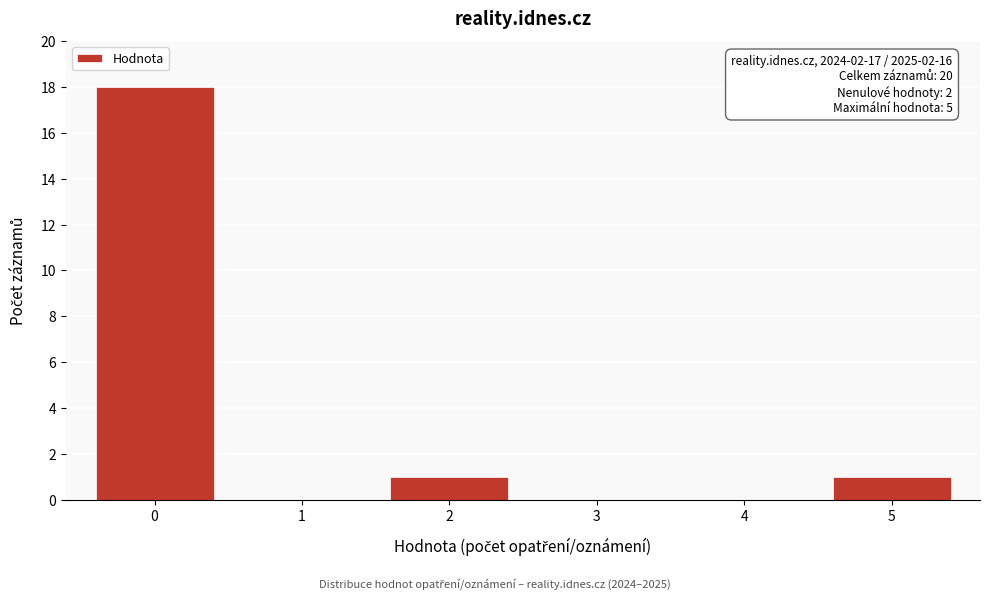

Reading left to right, extract all data points from this chart.

0=18	1=0	2=1	3=0	4=0	5=1